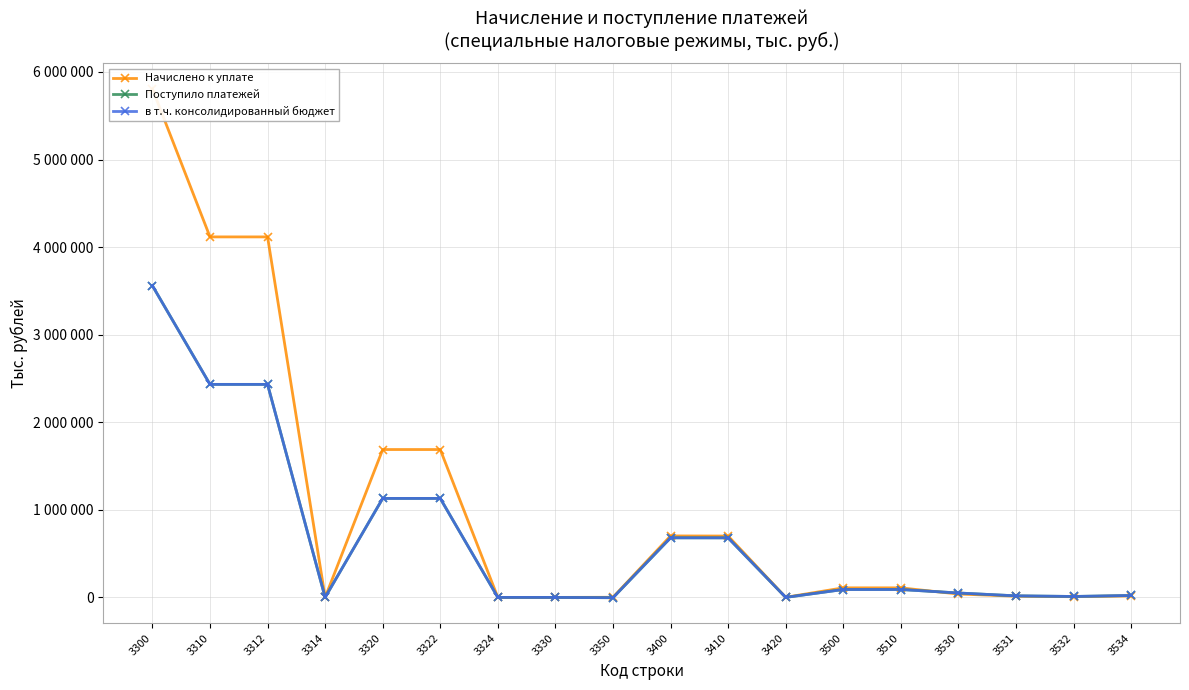

True or false: в т.ч. консолидированный бюджет has a value of 19071 at 3500.

False